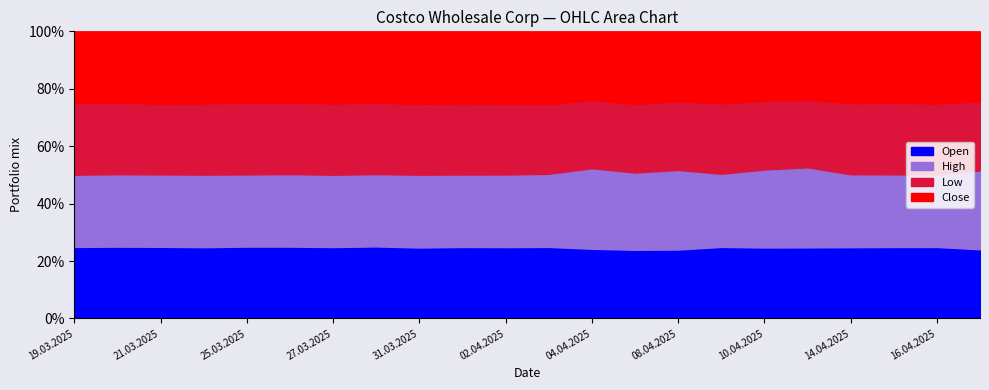

Rank the categories by Open value from lowest to highest.

07.04.2025, 09.04.2025, 08.04.2025, 19.03.2025, 14.04.2025, 21.03.2025, 16.04.2025, 20.03.2025, 17.04.2025, 15.04.2025, 11.04.2025, 24.03.2025, 31.03.2025, 25.03.2025, 03.04.2025, 27.03.2025, 04.04.2025, 26.03.2025, 10.04.2025, 28.03.2025, 01.04.2025, 02.04.2025